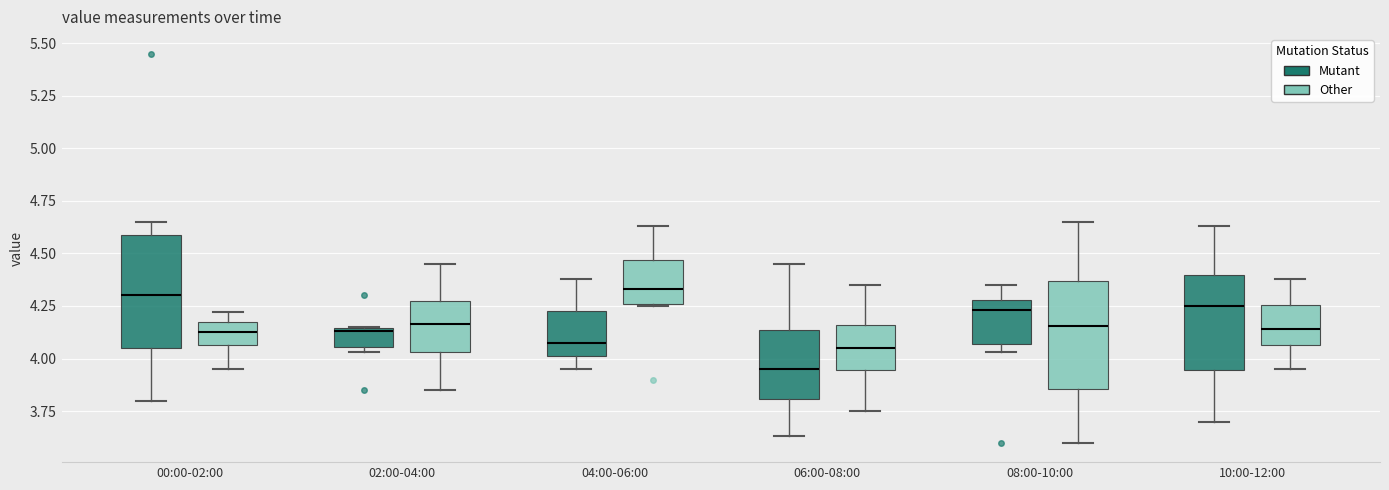

Reading left to right, transcribe this box plot: for each box, give where its median line is, the range the box spans, and where its two whiskers end, as read against the y-axis. The values are not printed on the chart, so give them approximately, as read against the axis.

00:00-02:00 (Mutant): median 4.30, box 4.05 to 4.60, whiskers 3.80 to 4.65
00:00-02:00 (Other): median 4.15 (inside the box), box 4.05 to 4.15, whiskers 3.95 to 4.20
02:00-04:00 (Mutant): median 4.15 (just below the box's upper edge), box 4.05 to 4.15, whiskers 4.05 (just below the box's lower edge) to 4.15
02:00-04:00 (Other): median 4.15, box 4.05 to 4.30, whiskers 3.85 to 4.45
04:00-06:00 (Mutant): median 4.10, box 4.00 to 4.25, whiskers 3.95 to 4.40
04:00-06:00 (Other): median 4.35, box 4.25 to 4.45, whiskers 4.25 to 4.65
06:00-08:00 (Mutant): median 3.95, box 3.80 to 4.15, whiskers 3.65 to 4.45
06:00-08:00 (Other): median 4.05, box 3.95 to 4.15, whiskers 3.75 to 4.35
08:00-10:00 (Mutant): median 4.25, box 4.05 to 4.30, whiskers 4.05 (just below the box's lower edge) to 4.35
08:00-10:00 (Other): median 4.15, box 3.85 to 4.35, whiskers 3.60 to 4.65
10:00-12:00 (Mutant): median 4.25, box 3.95 to 4.40, whiskers 3.70 to 4.65
10:00-12:00 (Other): median 4.15, box 4.05 to 4.25, whiskers 3.95 to 4.40